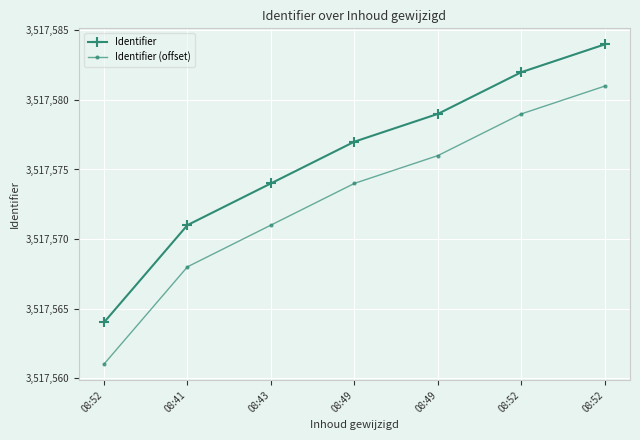

How many lines are shown in the chart?

2